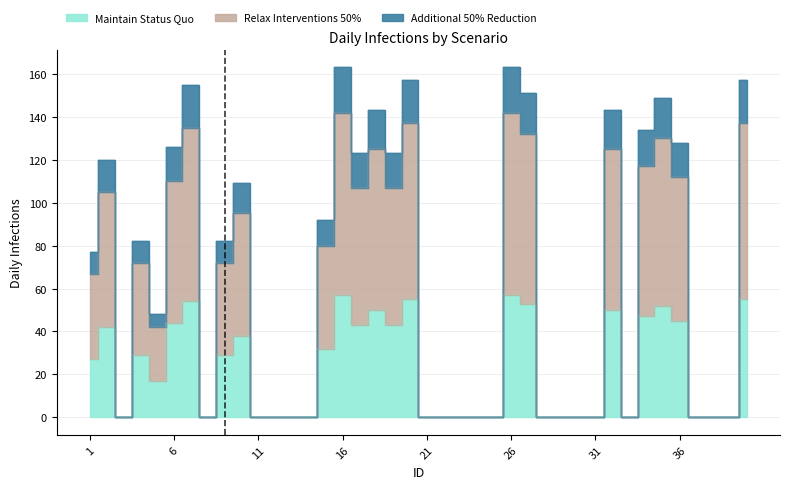

Which has a higher value, 1 or 17?

17